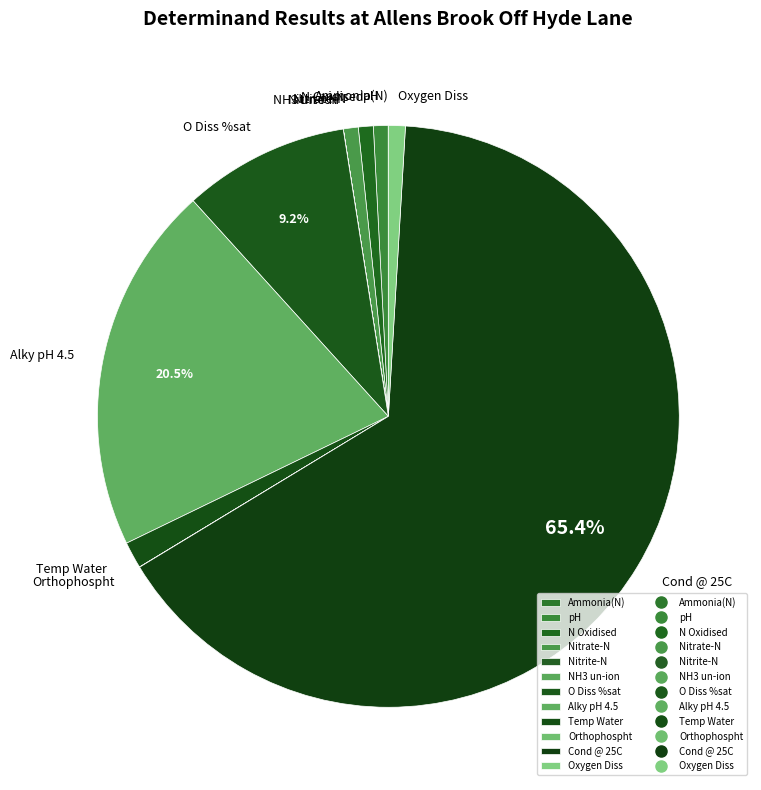

Approximately how many times larger is the value at Alky pH 4.5 compared to Nitrate-N?

24.8